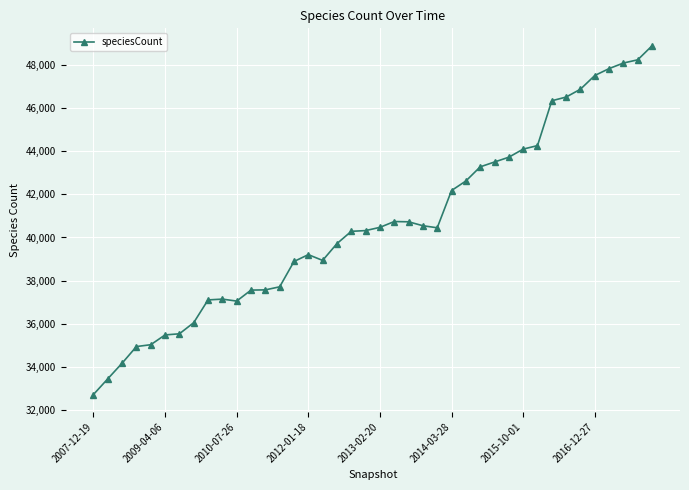

What is the maximum value shown in the chart?

48877